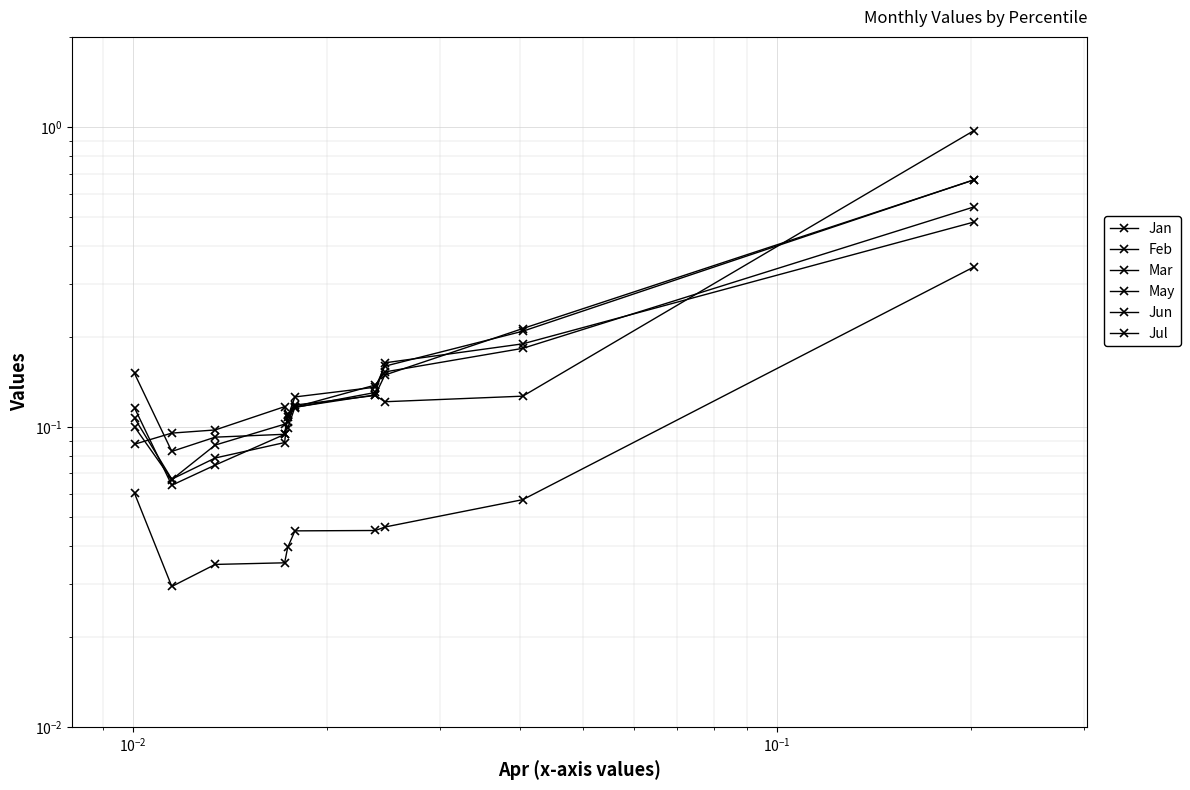

Which series has the widest spread of values?

Feb